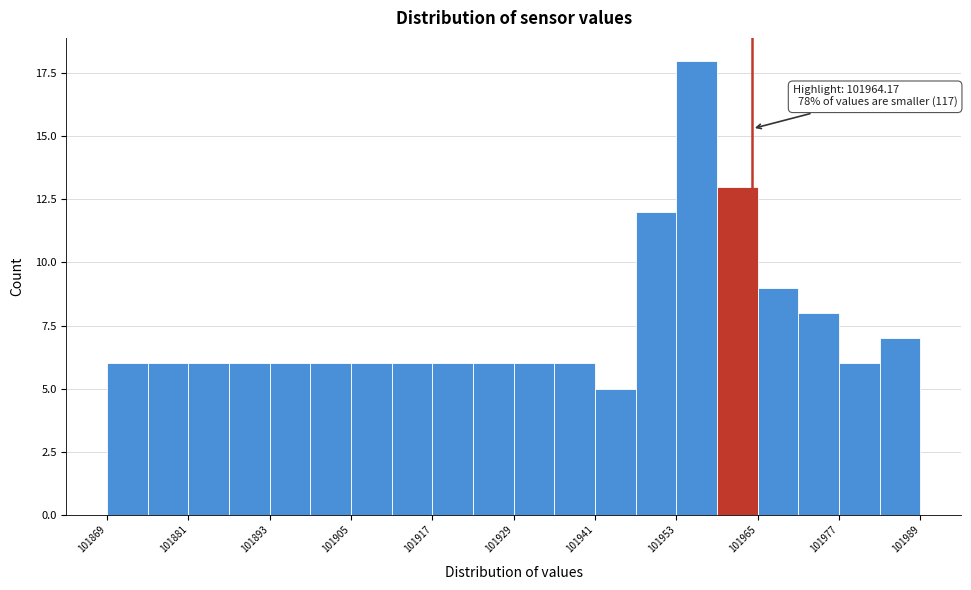

Read against the x-axis, roughly where is the centre of the tallest bar?

101956